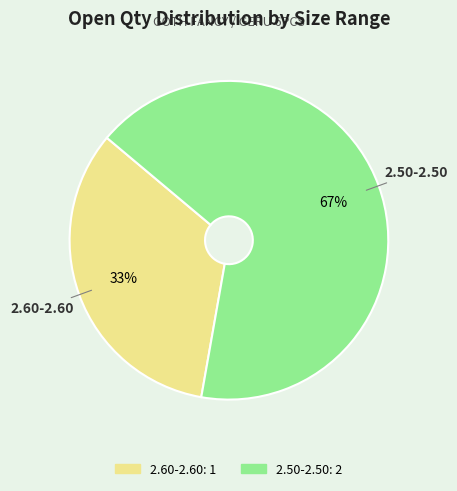

Is it true that 2.60-2.60 is 33% of the pie?

True